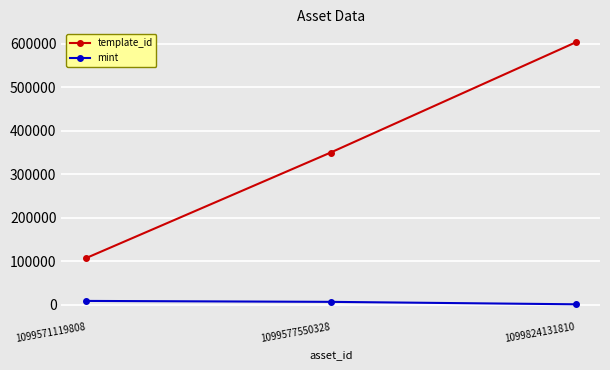

What is the difference between the mint values at 1099577550328 and 1099824131810?

5595